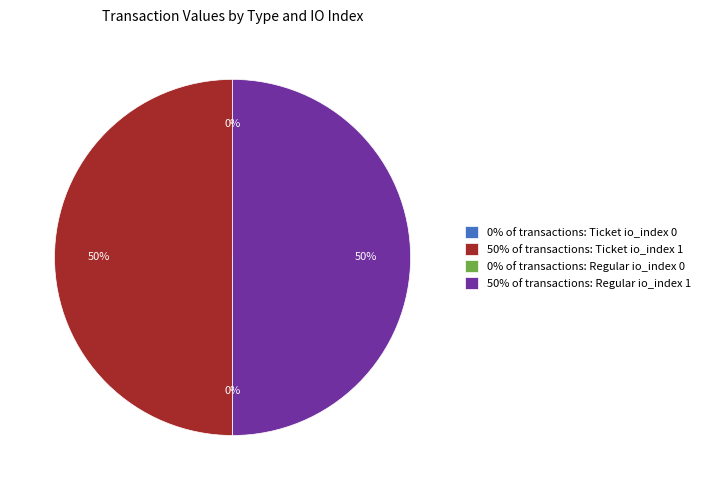

To the nearest percent, what is the difference between the largest and smallest slice percentages?

50%